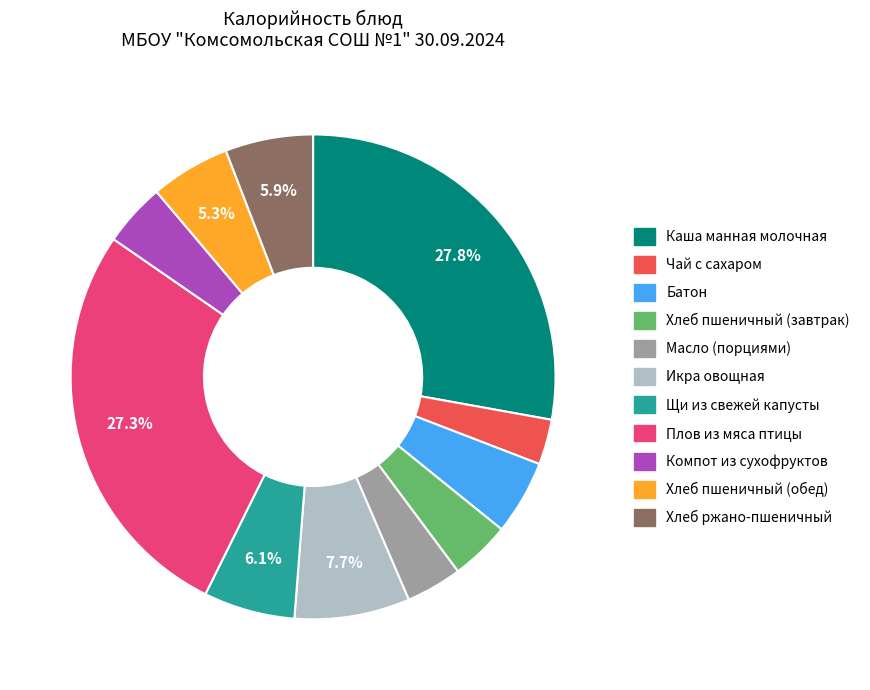

How much of the chart is everything except Хлеб ржано-пшеничный?

94.1%